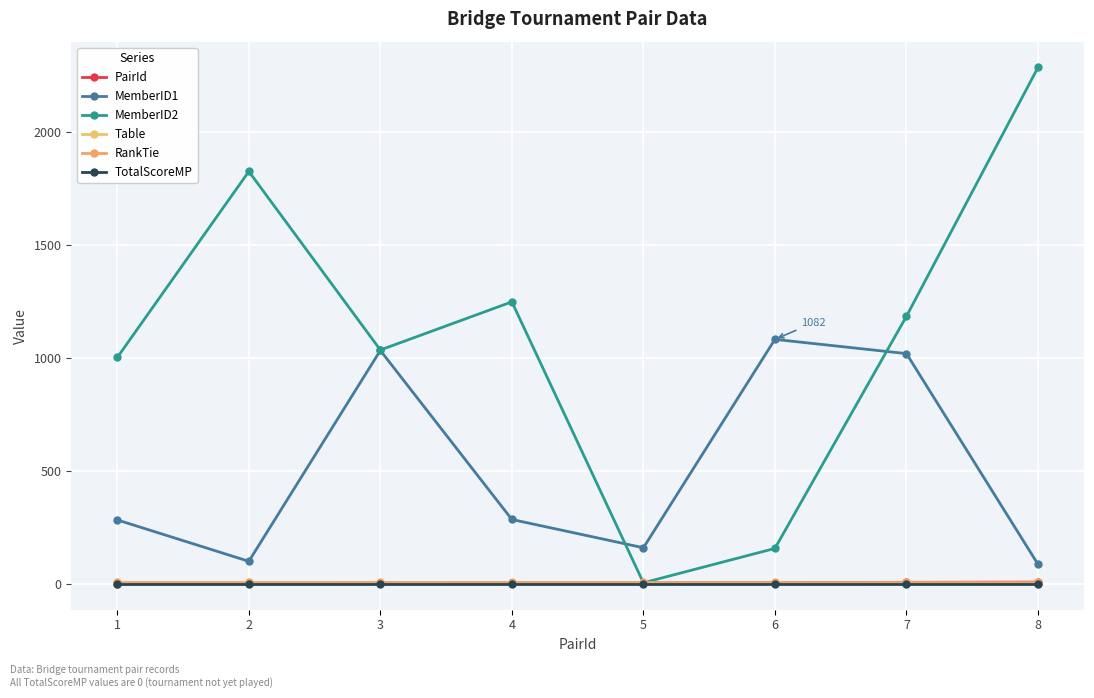

Count the number of categories in the chart.

8